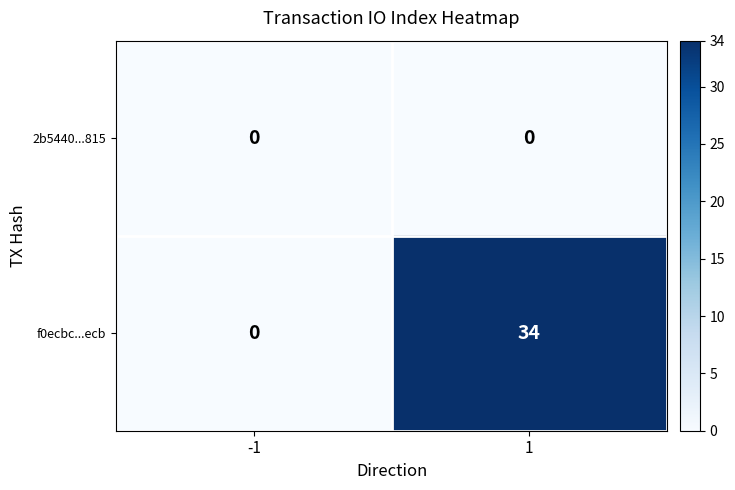

What is the spread (max minus min) of values at 1?

34